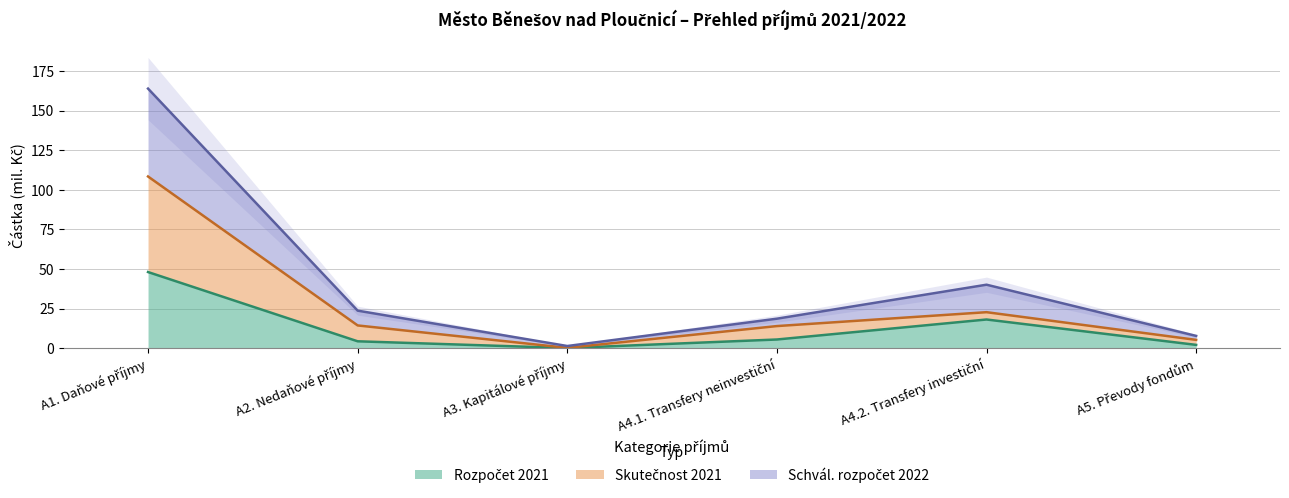

Count the number of categories in the chart.

6